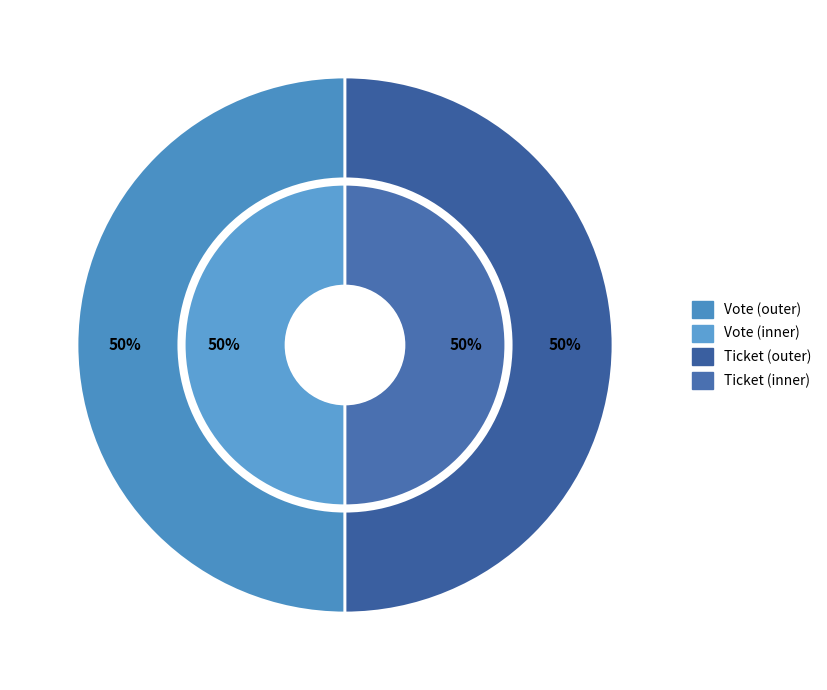

To the nearest percent, what is the average slice percentage?

50%